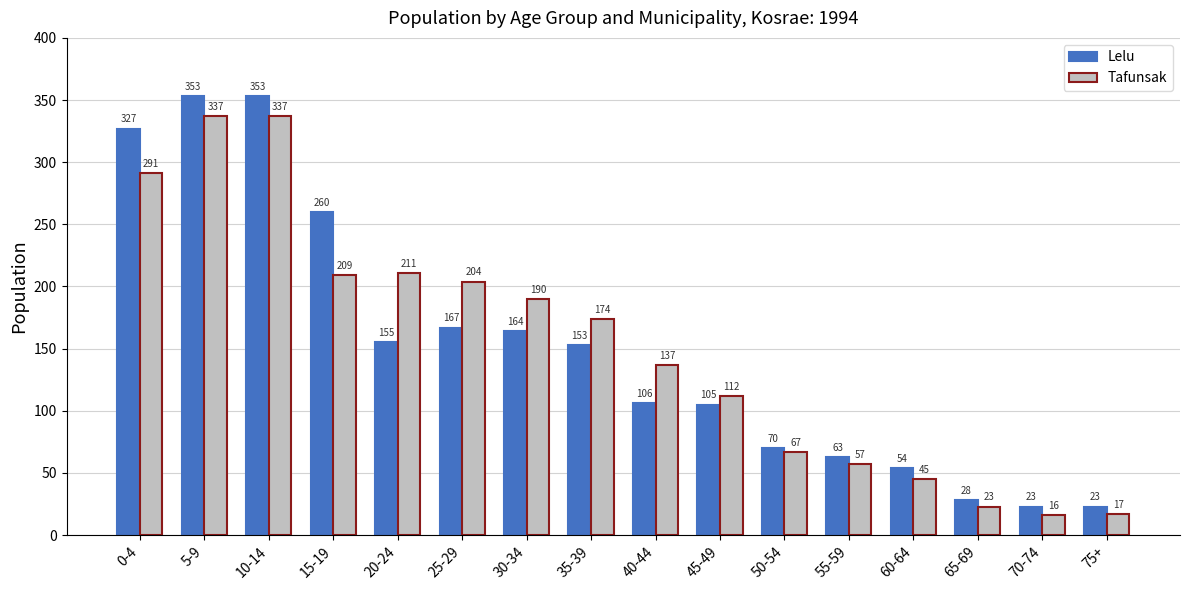

Reading right to left, what are all the values shown in this chart?

Lelu: 23	23	28	54	63	70	105	106	153	164	167	155	260	353	353	327
Tafunsak: 17	16	23	45	57	67	112	137	174	190	204	211	209	337	337	291